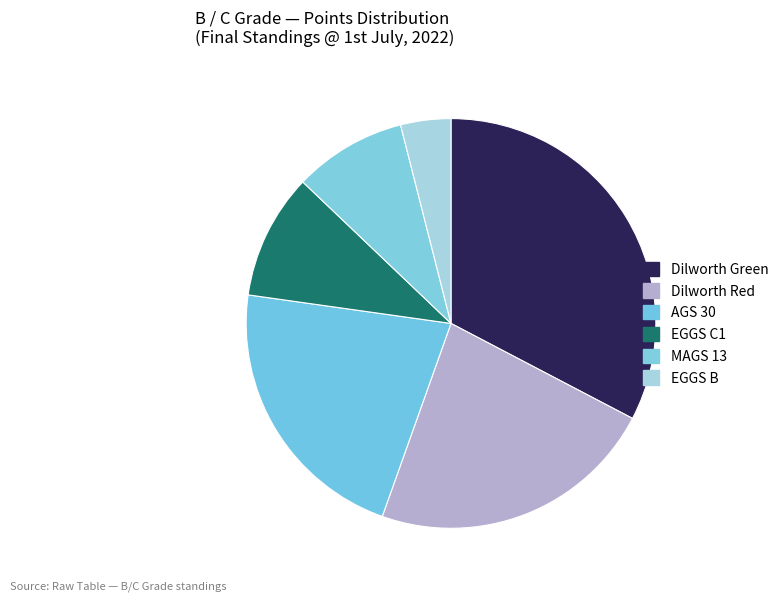

To the nearest percent, what is the combined percentage of EGGS C1 and AGS 30?

32%